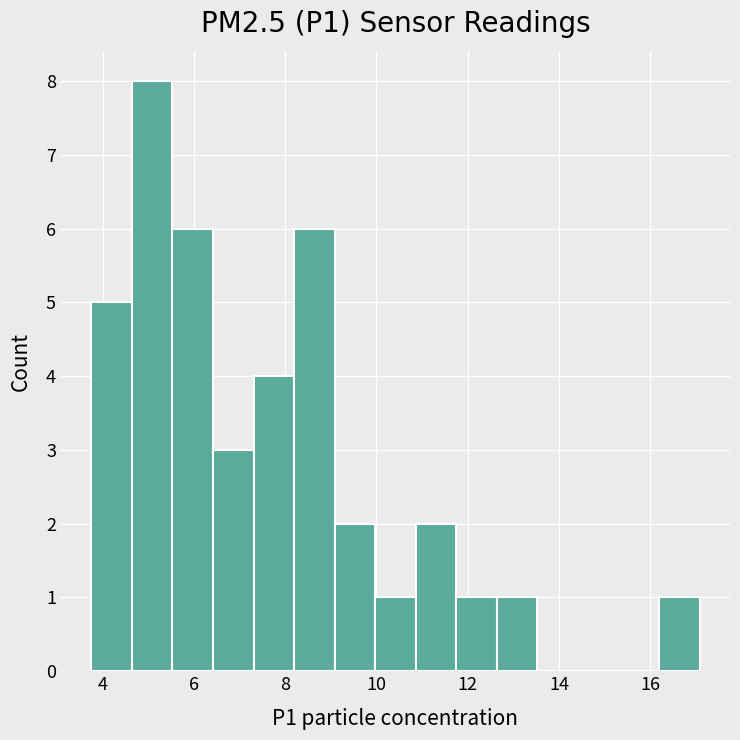

Reading left to right, list every bar in this chart as the range it spans on the x-axis followed by its height. Neither the bar edges nor the heights are printed on the chart, so give them approximately, as read against the axes.

3.8 to 4.6: 5
4.6 to 5.6: 8
5.6 to 6.4: 6
6.4 to 7.4: 3
7.4 to 8.2: 4
8.2 to 9.0: 6
9.0 to 10.0: 2
10.0 to 10.8: 1
10.8 to 11.8: 2
11.8 to 12.6: 1
12.6 to 13.6: 1
13.6 to 14.4: 0
14.4 to 15.4: 0
15.4 to 16.2: 0
16.2 to 17.0: 1